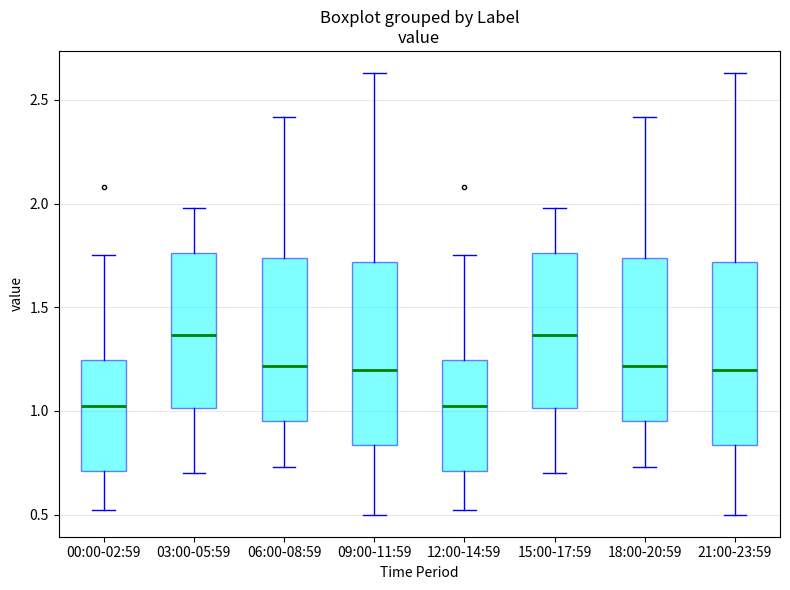

Reading left to right, transcribe this box plot: for each box, give where its median line is, the range the box spans, and where its two whiskers end, as read against the y-axis. The values are not printed on the chart, so give them approximately, as read against the axis.

00:00-02:59: median 1.05, box 0.70 to 1.25, whiskers 0.50 to 1.75
03:00-05:59: median 1.35, box 1.00 to 1.75, whiskers 0.70 to 2.00
06:00-08:59: median 1.20, box 0.95 to 1.75, whiskers 0.75 to 2.40
09:00-11:59: median 1.20, box 0.85 to 1.70, whiskers 0.50 to 2.65
12:00-14:59: median 1.05, box 0.70 to 1.25, whiskers 0.50 to 1.75
15:00-17:59: median 1.35, box 1.00 to 1.75, whiskers 0.70 to 2.00
18:00-20:59: median 1.20, box 0.95 to 1.75, whiskers 0.75 to 2.40
21:00-23:59: median 1.20, box 0.85 to 1.70, whiskers 0.50 to 2.65